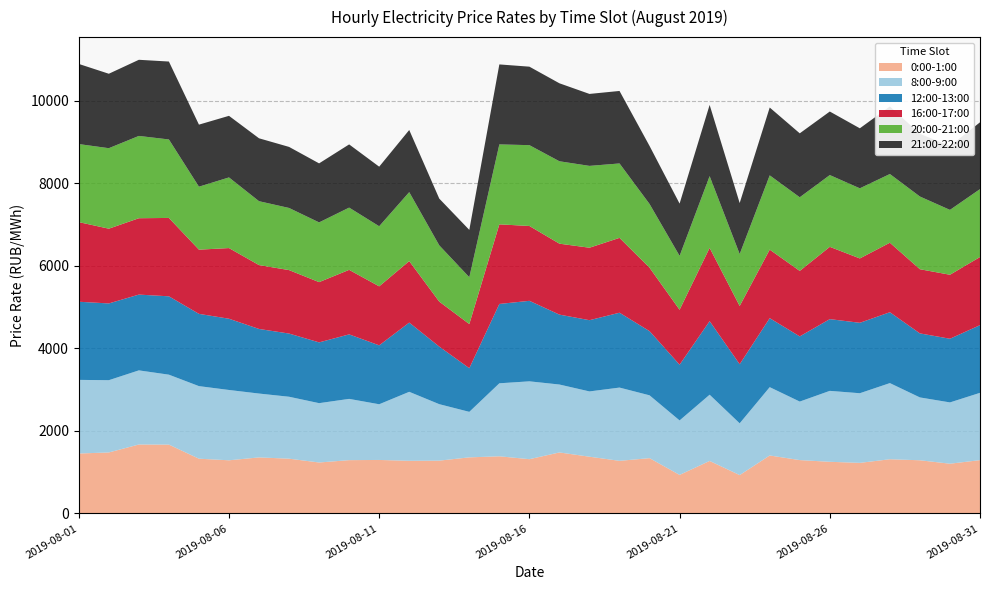

Reading left to right, list all the values displayed in this chart.

0:00-1:00: 2019-08-01=1451.8	2019-08-02=1477.3	2019-08-03=1669.8	2019-08-04=1667.6	2019-08-05=1326.1	2019-08-06=1287.5	2019-08-07=1357.2	2019-08-08=1326.6	2019-08-09=1234.0	2019-08-10=1291.0	2019-08-11=1295.7	2019-08-12=1275.4	2019-08-13=1279.1	2019-08-14=1358.4	2019-08-15=1384.2	2019-08-16=1314.4	2019-08-17=1477.5	2019-08-18=1374.3	2019-08-19=1274.3	2019-08-20=1339.3	2019-08-21=933.5	2019-08-22=1271.5	2019-08-23=929.1	2019-08-24=1403.9	2019-08-25=1292.4	2019-08-26=1251.0	2019-08-27=1225.1	2019-08-28=1312.7	2019-08-29=1287.9	2019-08-30=1204.8	2019-08-31=1291.0
8:00-9:00: 2019-08-01=1783.4	2019-08-02=1750.3	2019-08-03=1795.7	2019-08-04=1693.7	2019-08-05=1757.8	2019-08-06=1703.1	2019-08-07=1546.8	2019-08-08=1500.1	2019-08-09=1437.3	2019-08-10=1484.0	2019-08-11=1349.1	2019-08-12=1670.9	2019-08-13=1367.6	2019-08-14=1102.5	2019-08-15=1768.3	2019-08-16=1885.7	2019-08-17=1645.2	2019-08-18=1581.2	2019-08-19=1774.5	2019-08-20=1521.8	2019-08-21=1319.4	2019-08-22=1604.4	2019-08-23=1253.9	2019-08-24=1655.0	2019-08-25=1417.4	2019-08-26=1718.3	2019-08-27=1686.8	2019-08-28=1844.6	2019-08-29=1522.3	2019-08-30=1484.5	2019-08-31=1630.4
12:00-13:00: 2019-08-01=1893.1	2019-08-02=1859.4	2019-08-03=1835.7	2019-08-04=1898.2	2019-08-05=1750.7	2019-08-06=1726.0	2019-08-07=1564.7	2019-08-08=1530.9	2019-08-09=1472.3	2019-08-10=1562.4	2019-08-11=1427.1	2019-08-12=1676.9	2019-08-13=1394.8	2019-08-14=1057.6	2019-08-15=1922.0	2019-08-16=1950.2	2019-08-17=1693.6	2019-08-18=1725.7	2019-08-19=1813.6	2019-08-20=1554.8	2019-08-21=1350.0	2019-08-22=1782.0	2019-08-23=1431.7	2019-08-24=1671.5	2019-08-25=1578.7	2019-08-26=1737.7	2019-08-27=1706.2	2019-08-28=1716.7	2019-08-29=1551.1	2019-08-30=1542.5	2019-08-31=1639.5
16:00-17:00: 2019-08-01=1928.9	2019-08-02=1810.7	2019-08-03=1849.8	2019-08-04=1898.7	2019-08-05=1555.0	2019-08-06=1711.7	2019-08-07=1547.3	2019-08-08=1537.1	2019-08-09=1459.5	2019-08-10=1563.3	2019-08-11=1429.1	2019-08-12=1489.7	2019-08-13=1089.5	2019-08-14=1068.9	2019-08-15=1928.4	2019-08-16=1813.1	2019-08-17=1718.5	2019-08-18=1755.4	2019-08-19=1813.1	2019-08-20=1536.5	2019-08-21=1331.0	2019-08-22=1775.0	2019-08-23=1410.3	2019-08-24=1660.1	2019-08-25=1586.1	2019-08-26=1751.3	2019-08-27=1559.1	2019-08-28=1683.9	2019-08-29=1554.6	2019-08-30=1550.0	2019-08-31=1650.3
20:00-21:00: 2019-08-01=1890.5	2019-08-02=1949.9	2019-08-03=1993.9	2019-08-04=1901.0	2019-08-05=1525.4	2019-08-06=1711.3	2019-08-07=1547.6	2019-08-08=1505.0	2019-08-09=1446.9	2019-08-10=1507.7	2019-08-11=1455.8	2019-08-12=1670.4	2019-08-13=1363.1	2019-08-14=1135.0	2019-08-15=1936.6	2019-08-16=1957.9	2019-08-17=1996.0	2019-08-18=1982.4	2019-08-19=1802.5	2019-08-20=1543.7	2019-08-21=1305.9	2019-08-22=1738.2	2019-08-23=1258.8	2019-08-24=1799.0	2019-08-25=1784.1	2019-08-26=1738.4	2019-08-27=1698.6	2019-08-28=1664.2	2019-08-29=1761.2	2019-08-30=1571.1	2019-08-31=1644.7
21:00-22:00: 2019-08-01=1941.2	2019-08-02=1803.3	2019-08-03=1844.2	2019-08-04=1887.5	2019-08-05=1503.1	2019-08-06=1492.0	2019-08-07=1523.7	2019-08-08=1478.9	2019-08-09=1429.8	2019-08-10=1531.0	2019-08-11=1443.0	2019-08-12=1504.9	2019-08-13=1132.2	2019-08-14=1146.2	2019-08-15=1937.5	2019-08-16=1901.2	2019-08-17=1888.9	2019-08-18=1743.1	2019-08-19=1756.3	2019-08-20=1405.6	2019-08-21=1265.7	2019-08-22=1725.1	2019-08-23=1235.0	2019-08-24=1643.2	2019-08-25=1549.1	2019-08-26=1539.3	2019-08-27=1453.8	2019-08-28=1636.5	2019-08-29=1518.8	2019-08-30=1546.5	2019-08-31=1618.8